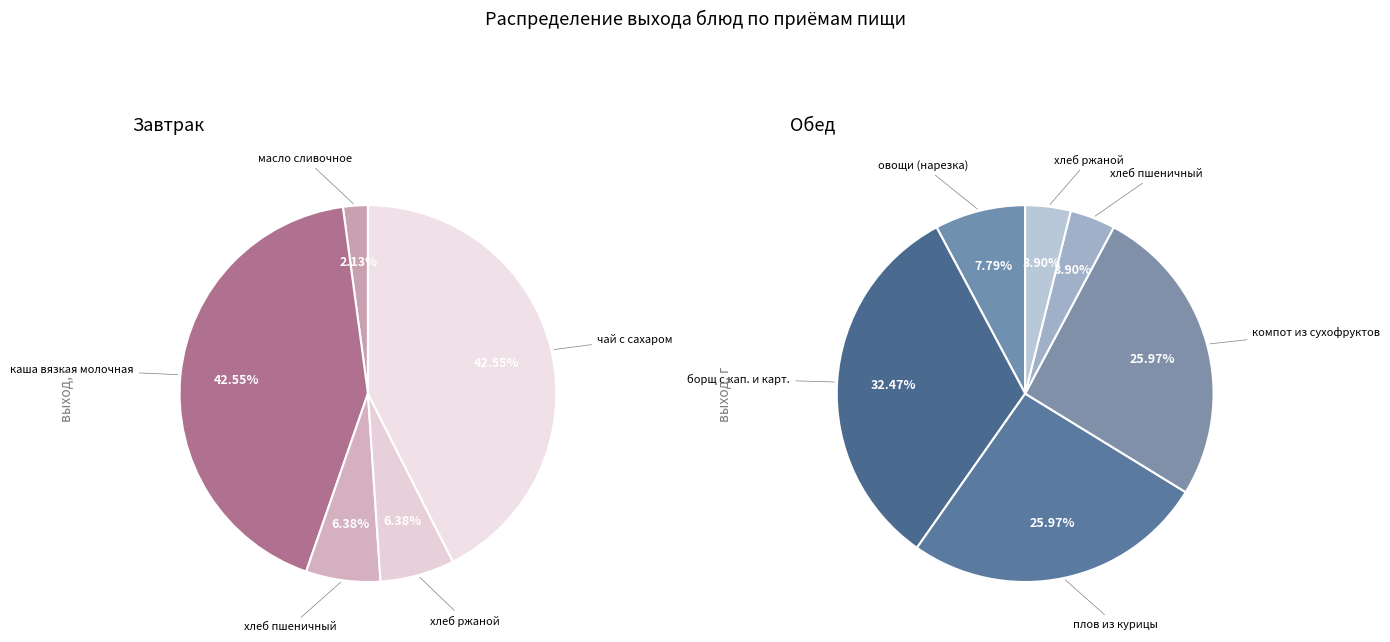

Rank the categories by value from lowest to highest.

масло сливочное, хлеб пшеничный (Завтрак), хлеб ржаной (Завтрак), хлеб пшеничный (Обед), хлеб ржаной (Обед), овощи (нарезка), каша вязкая молочная из риса с маслом, чай с сахаром, плов из курицы, компот из смеси сухофруктов, борщ с кап. и карт.